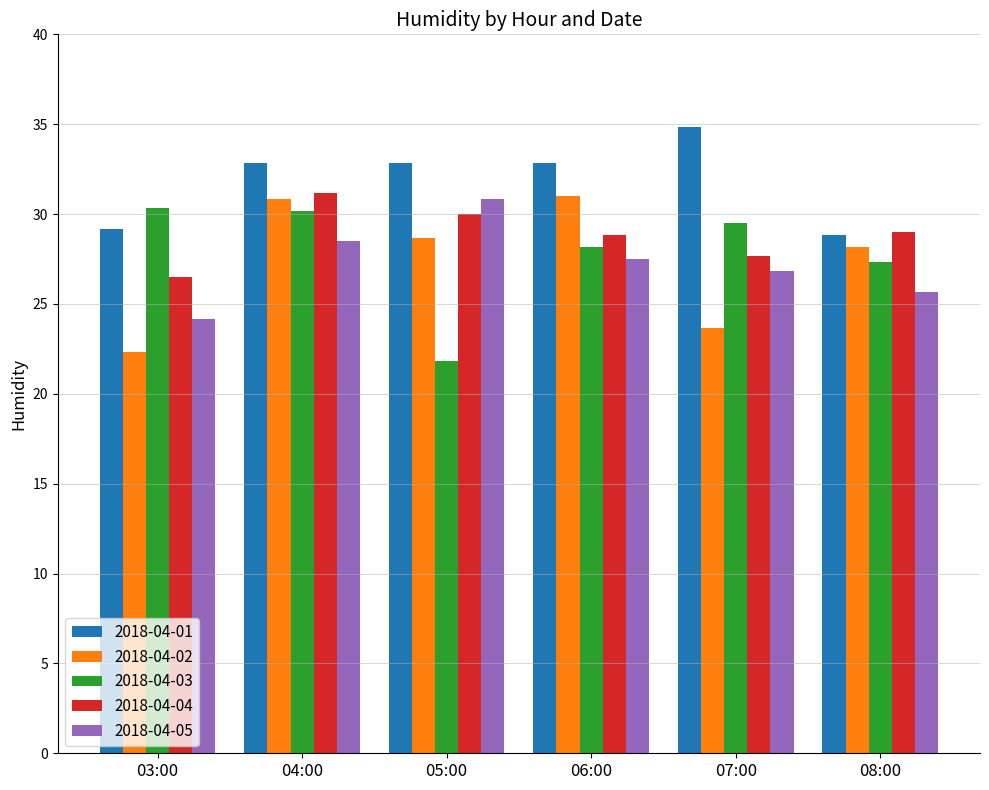

What is the difference between the highest and lowest values at 06:00?

5.3